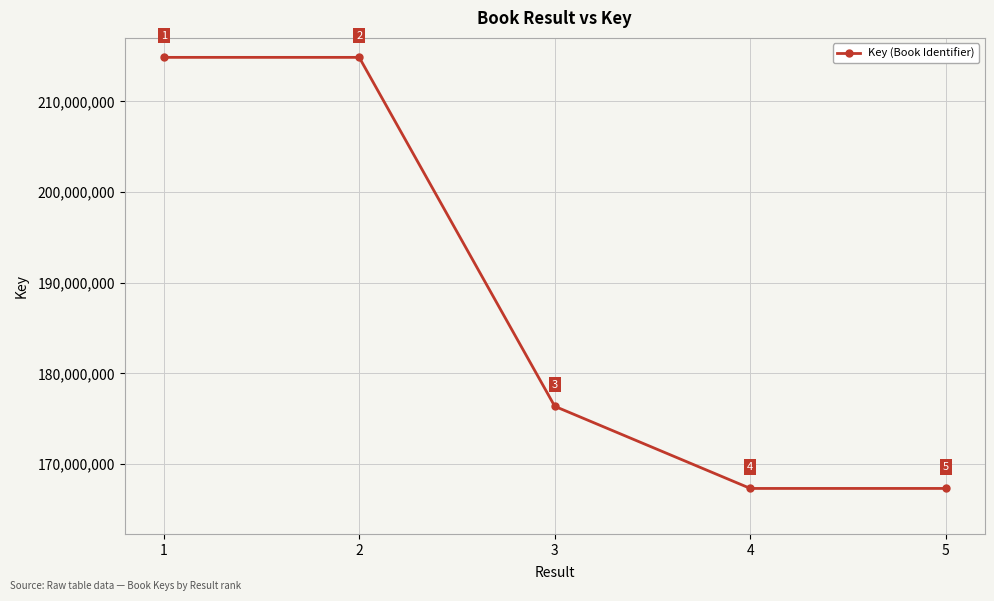

Reading right to left, list all the values displayed in this chart.

167305851	167304701	176364089	214855796	214855373